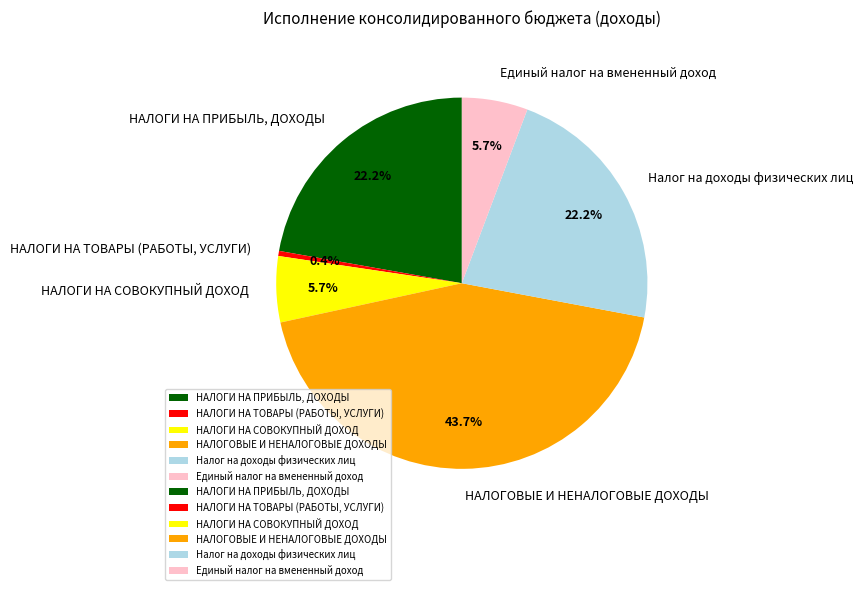

To the nearest percent, what is the difference between the НАЛОГИ НА ТОВАРЫ (РАБОТЫ, УСЛУГИ) and Налог на доходы физических лиц slice percentages?

22%